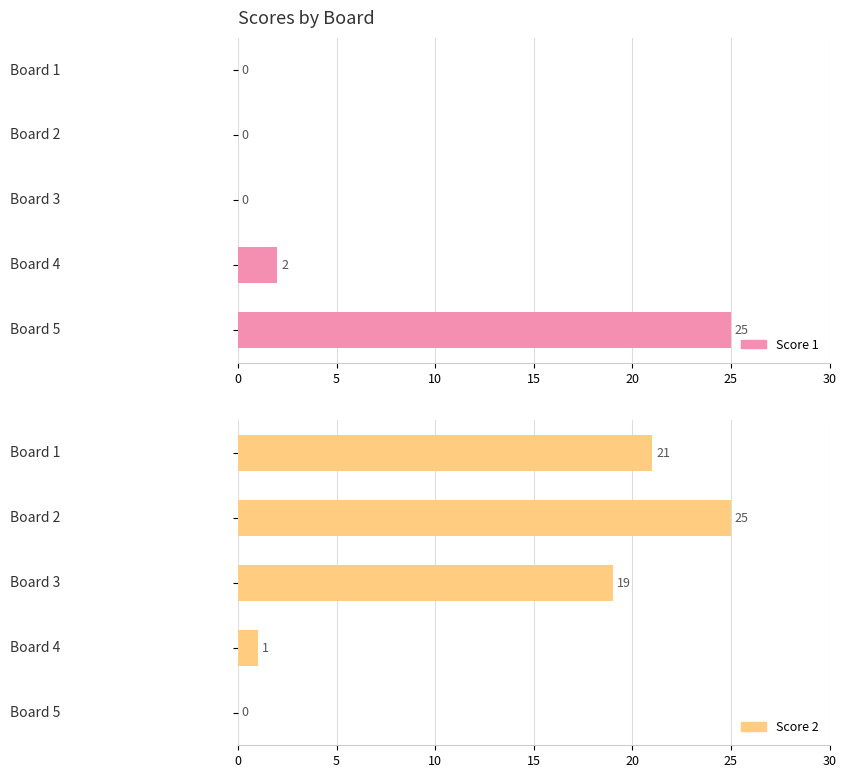

Is the value of Score 2 at 10 greater than the value of Score 1 at 5?

Yes